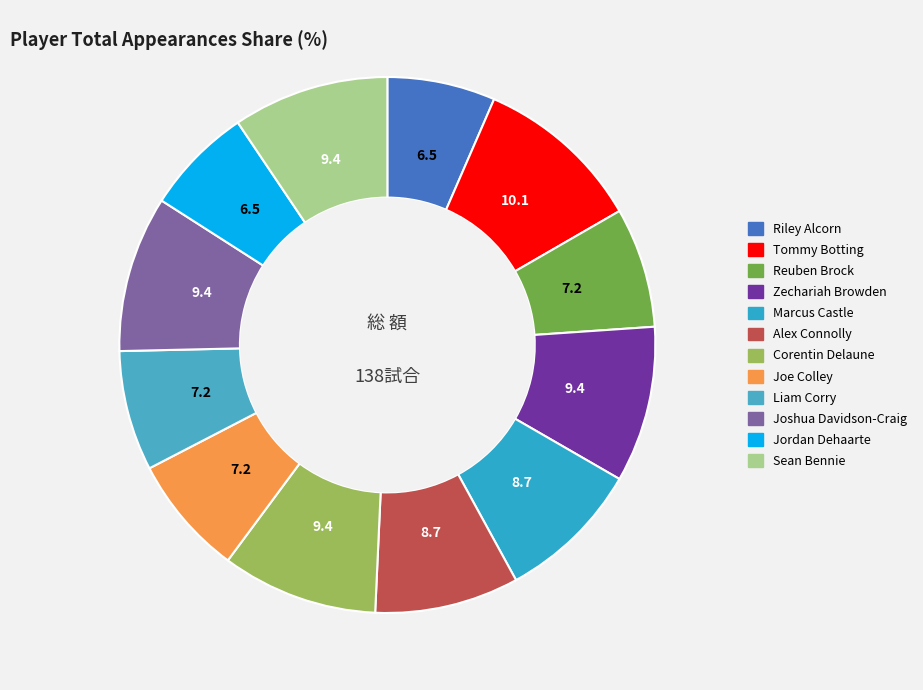

True or false: Zechariah Browden accounts for 9% of the total.

True